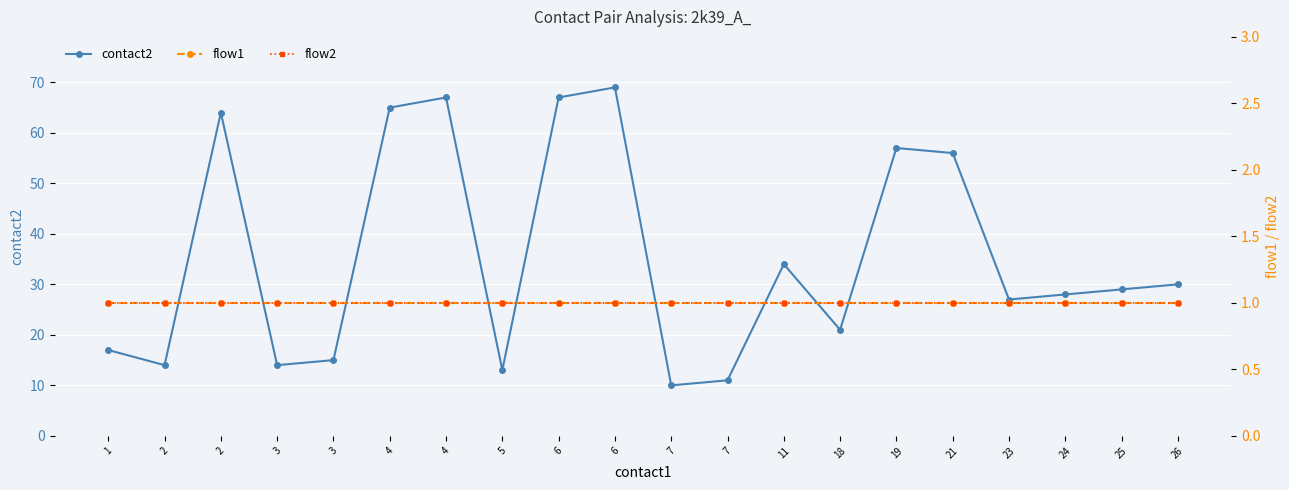

What is the value of the contact2 point at the 13th from the left?

34